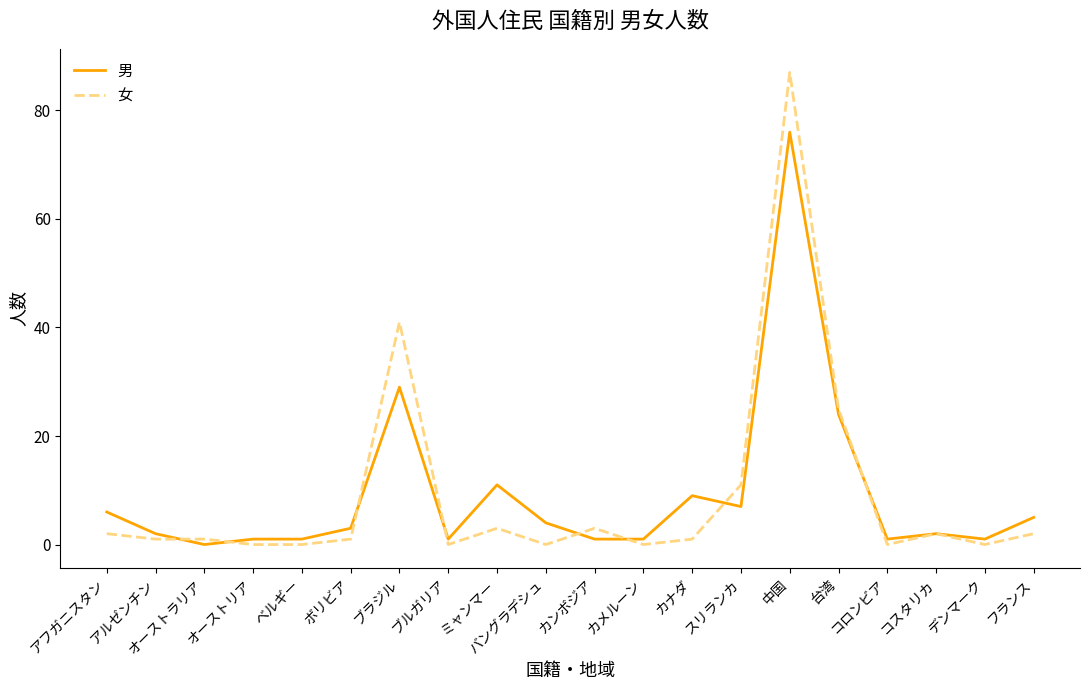

List the series in order of their peak value, highest first.

女, 男